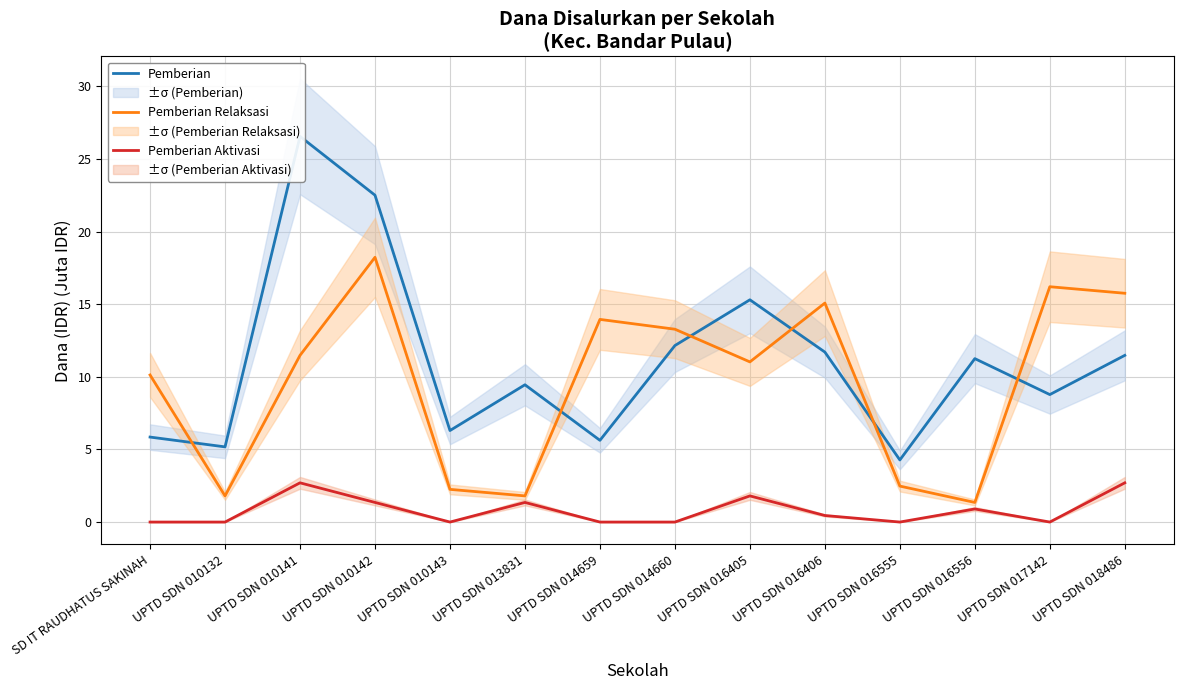

Reading left to right, extract all data points from this chart.

Pemberian: SD IT RAUDHATUS SAKINAH=5.8	UPTD SDN 010132=5.2	UPTD SDN 010141=26.6	UPTD SDN 010142=22.5	UPTD SDN 010143=6.3	UPTD SDN 013831=9.4	UPTD SDN 014659=5.6	UPTD SDN 014660=12.2	UPTD SDN 016405=15.3	UPTD SDN 016406=11.7	UPTD SDN 016555=4.3	UPTD SDN 016556=11.2	UPTD SDN 017142=8.8	UPTD SDN 018486=11.5
Pemberian Relaksasi: SD IT RAUDHATUS SAKINAH=10.1	UPTD SDN 010132=1.8	UPTD SDN 010141=11.5	UPTD SDN 010142=18.2	UPTD SDN 010143=2.2	UPTD SDN 013831=1.8	UPTD SDN 014659=13.9	UPTD SDN 014660=13.3	UPTD SDN 016405=11.0	UPTD SDN 016406=15.1	UPTD SDN 016555=2.5	UPTD SDN 016556=1.4	UPTD SDN 017142=16.2	UPTD SDN 018486=15.8
Pemberian Aktivasi: SD IT RAUDHATUS SAKINAH=0.0	UPTD SDN 010132=0.0	UPTD SDN 010141=2.7	UPTD SDN 010142=1.4	UPTD SDN 010143=0.0	UPTD SDN 013831=1.4	UPTD SDN 014659=0.0	UPTD SDN 014660=0.0	UPTD SDN 016405=1.8	UPTD SDN 016406=0.5	UPTD SDN 016555=0.0	UPTD SDN 016556=0.9	UPTD SDN 017142=0.0	UPTD SDN 018486=2.7